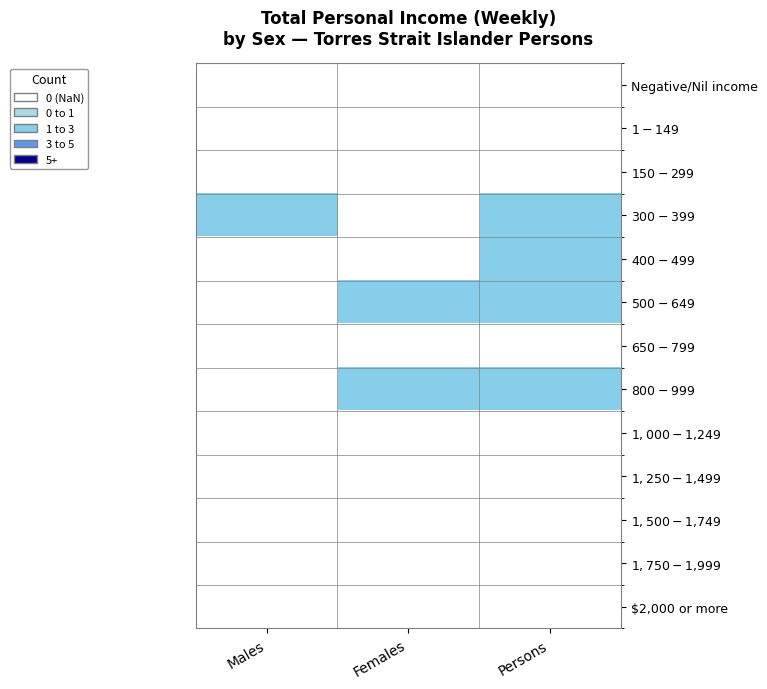

Reading left to right, what are all the values shown in this chart?

Negative/Nil income: Males=0	Females=0	Persons=0
$1-$149: Males=0	Females=0	Persons=0
$150-$299: Males=0	Females=0	Persons=0
$300-$399: Males=4	Females=0	Persons=4
$400-$499: Males=0	Females=0	Persons=3
$500-$649: Males=0	Females=4	Persons=4
$650-$799: Males=0	Females=0	Persons=0
$800-$999: Males=0	Females=4	Persons=4
$1,000-$1,249: Males=0	Females=0	Persons=0
$1,250-$1,499: Males=0	Females=0	Persons=0
$1,500-$1,749: Males=0	Females=0	Persons=0
$1,750-$1,999: Males=0	Females=0	Persons=0
$2,000 or more: Males=0	Females=0	Persons=0